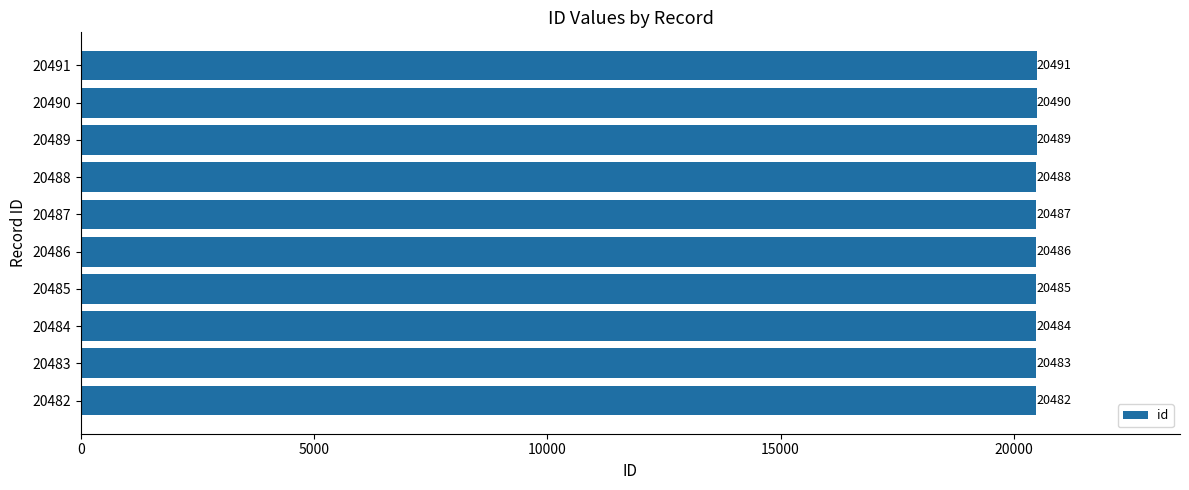

At which label is the value closest to 20486?

20486